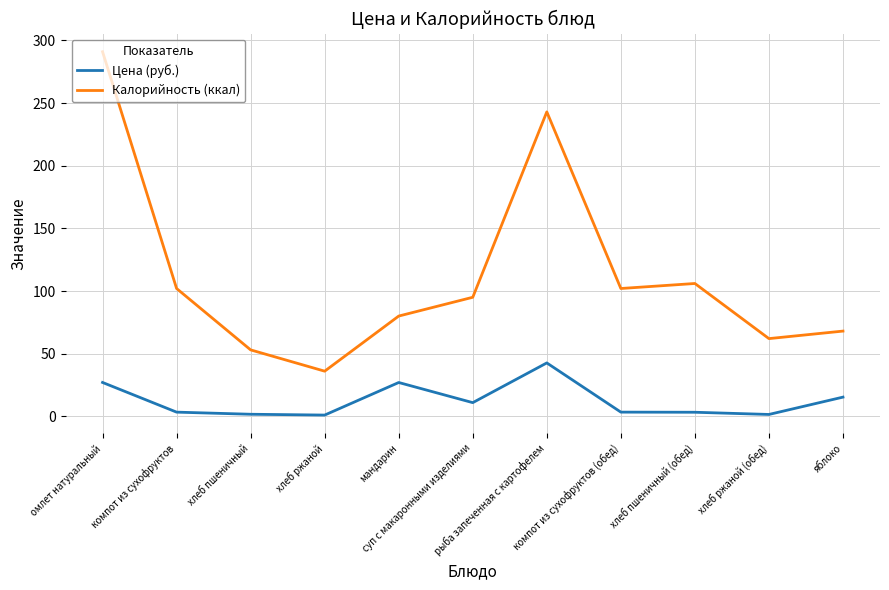

What is the sum of all Калорийность (ккал) values?

1238.0